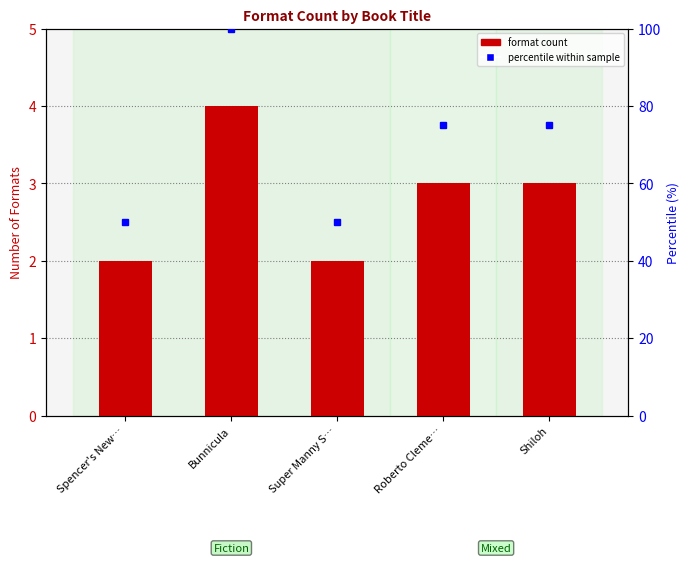

Are the bars grouped side by side (vs. stacked)?

No